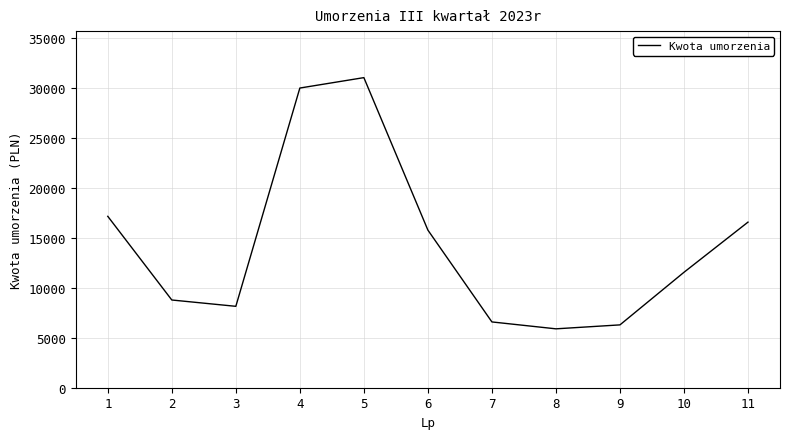

What is the average value?

14343.0